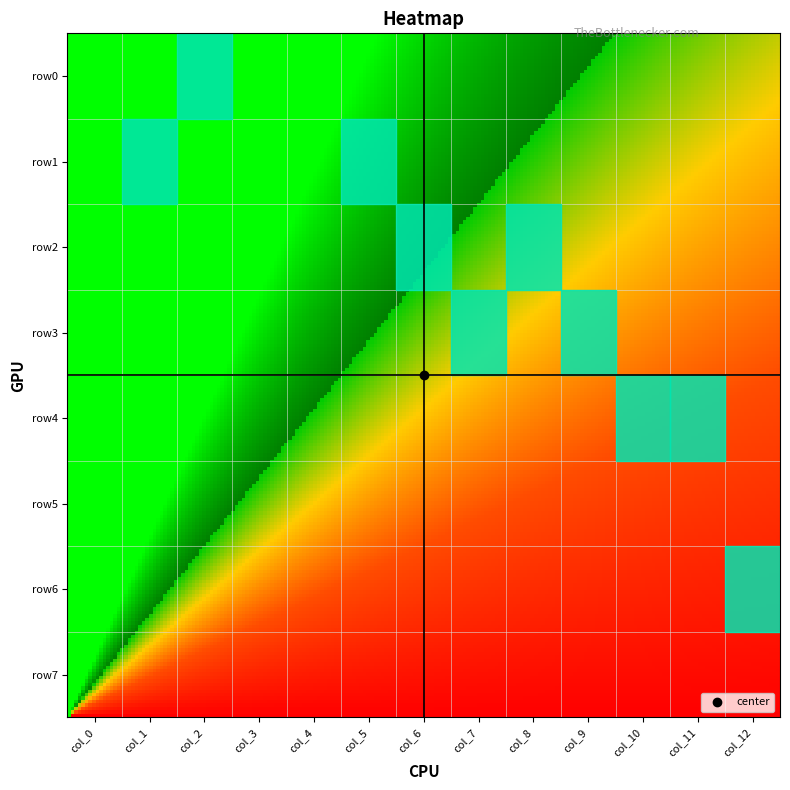

What is the spread (max minus min) of values at col_9?

1